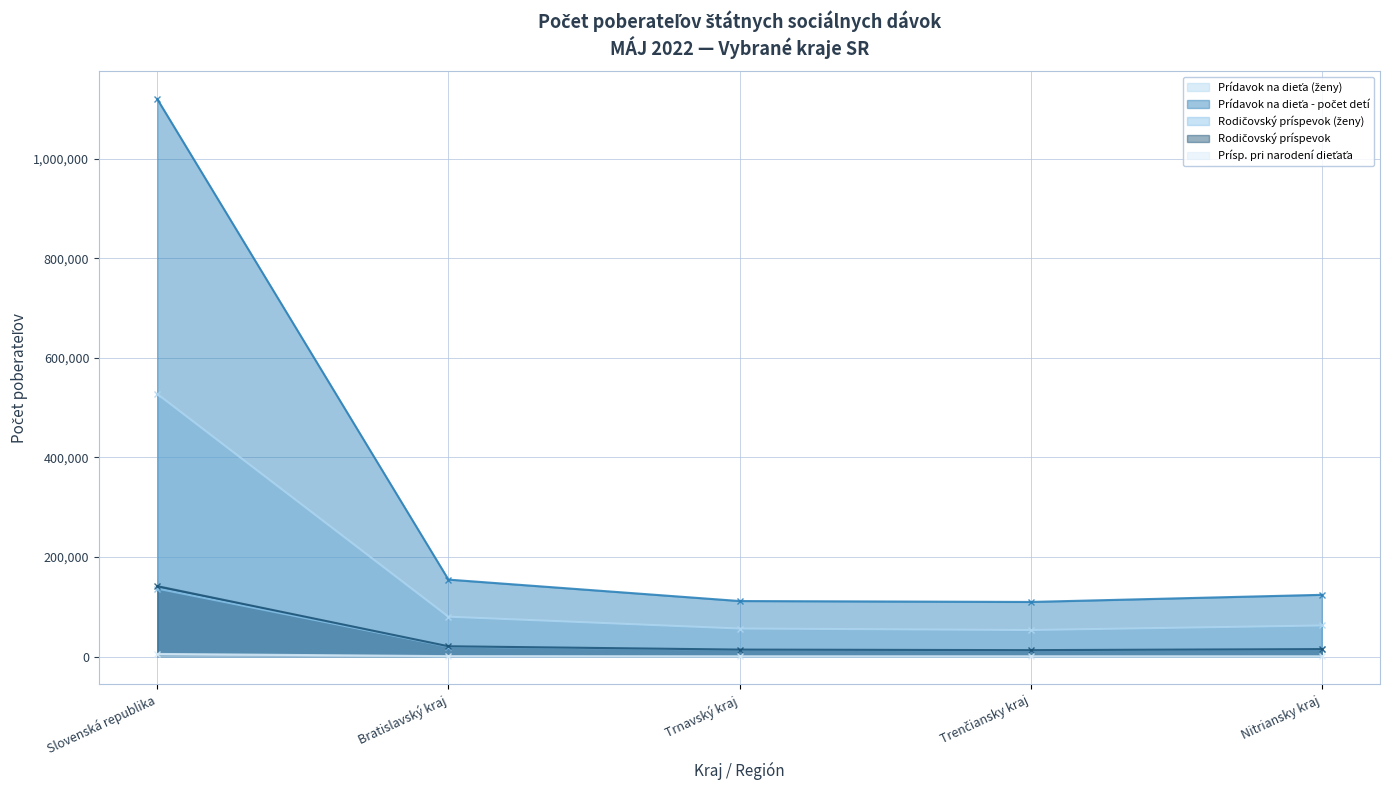

How many values in the Prísp. pri narodení (ženy) series are below 560?

4